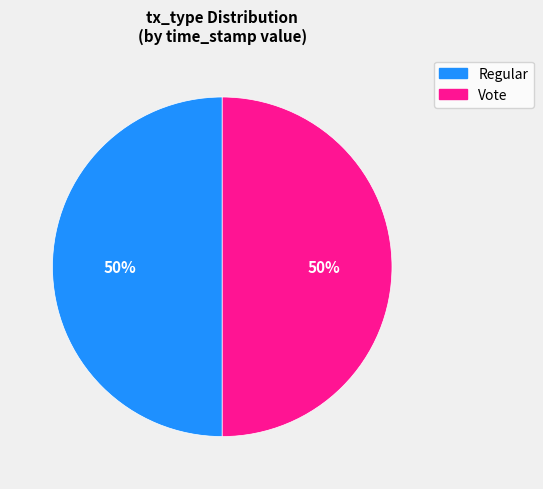

Is the sum of Vote and Regular greater than half?

Yes